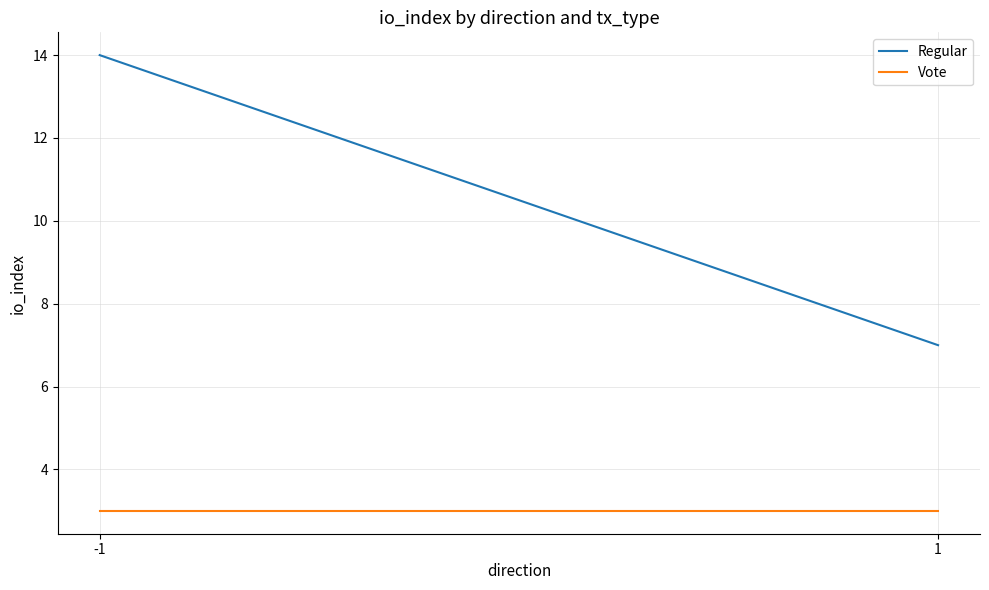

List the labels in order of Regular value, smallest first.

1, -1